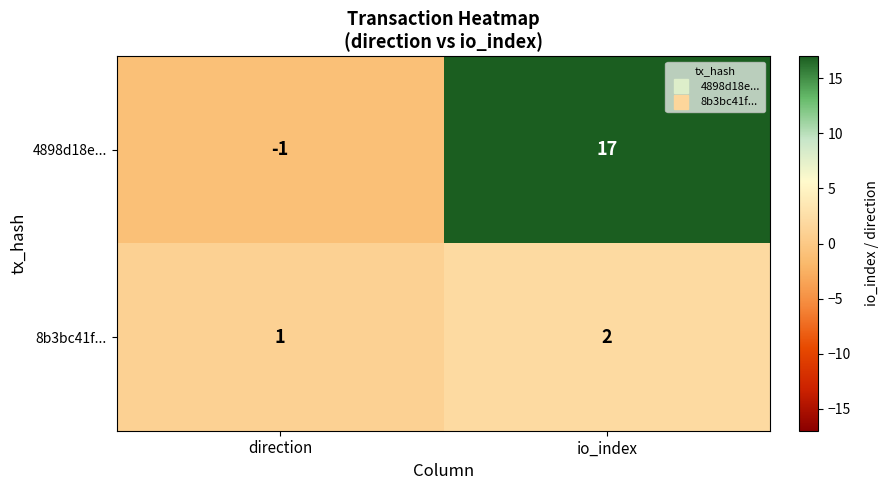

Rank the series by their average value, from highest to lowest.

4898d18e..., 8b3bc41f...